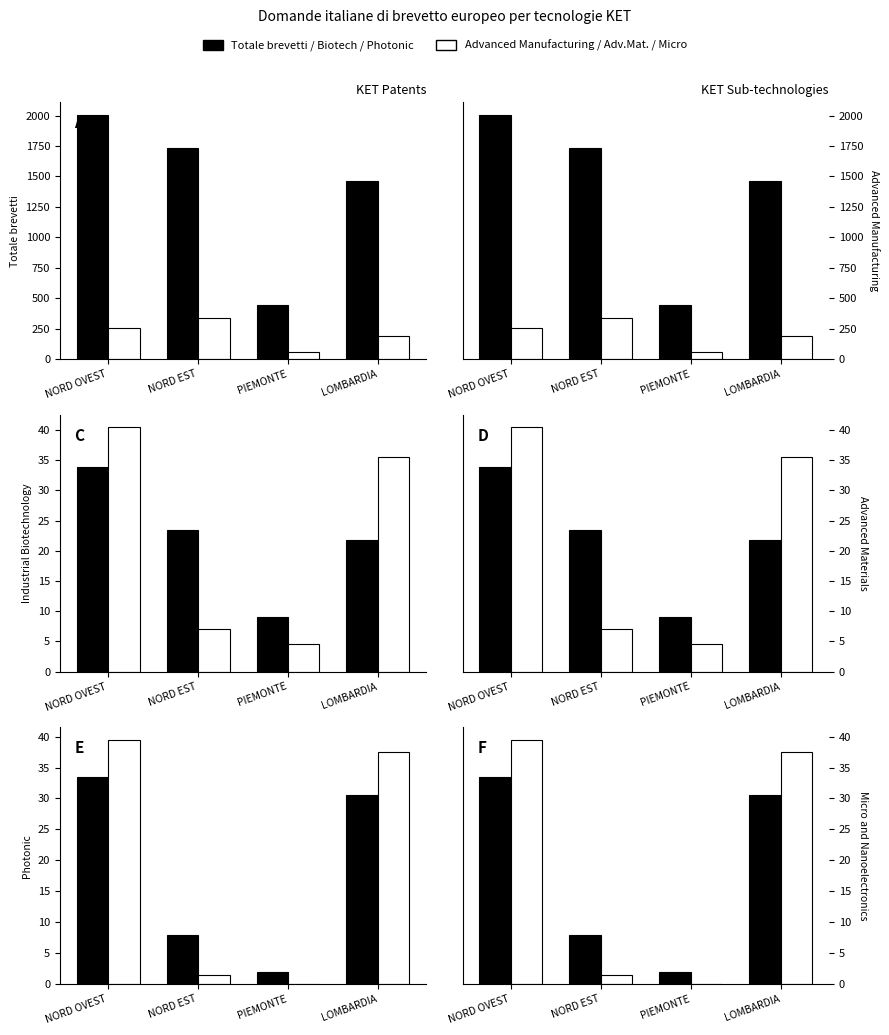

What is the total value across all series at PIEMONTE?

511.0